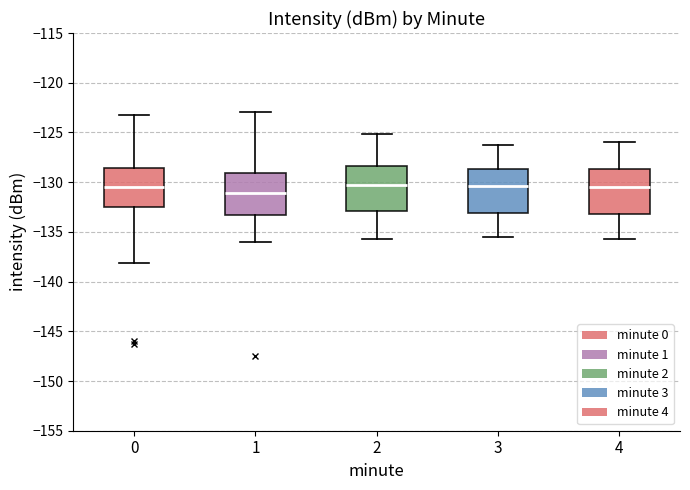

Reading left to right, transcribe this box plot: for each box, give where its median line is, the range the box spans, and where its two whiskers end, as read against the y-axis. The values are not printed on the chart, so give them approximately, as read against the axis.

0: median -130.5, box -132.5 to -128.5, whiskers -138.0 to -123.0
1: median -131.0, box -133.5 to -129.0, whiskers -136.0 to -123.0
2: median -130.5, box -133.0 to -128.5, whiskers -135.5 to -125.0
3: median -130.5, box -133.0 to -128.5, whiskers -135.5 to -126.0
4: median -130.5, box -133.5 to -128.5, whiskers -135.5 to -126.0